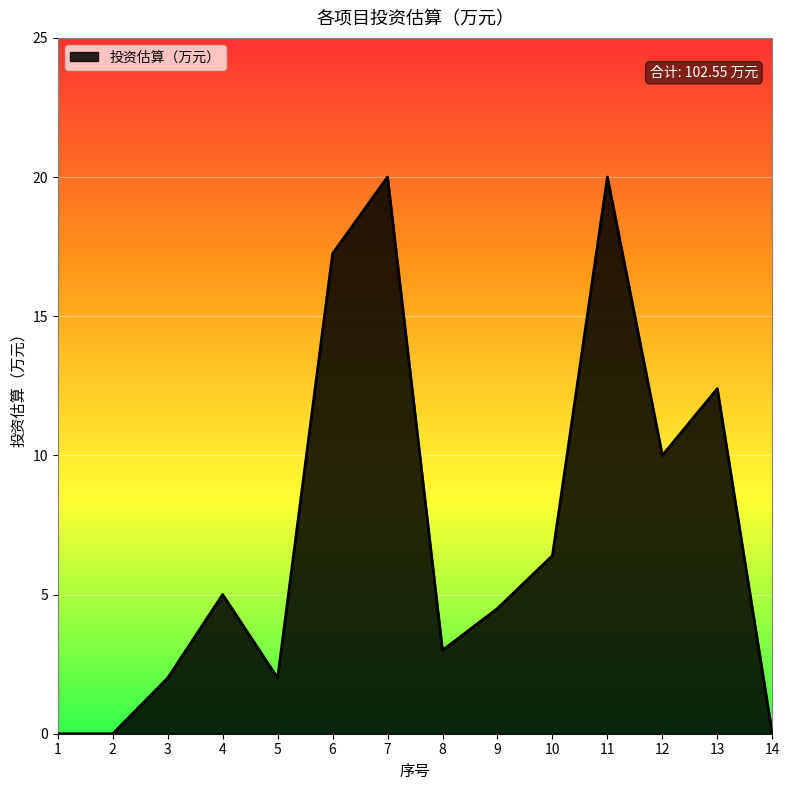

What is the difference between the values at 2 and 11?

20.0